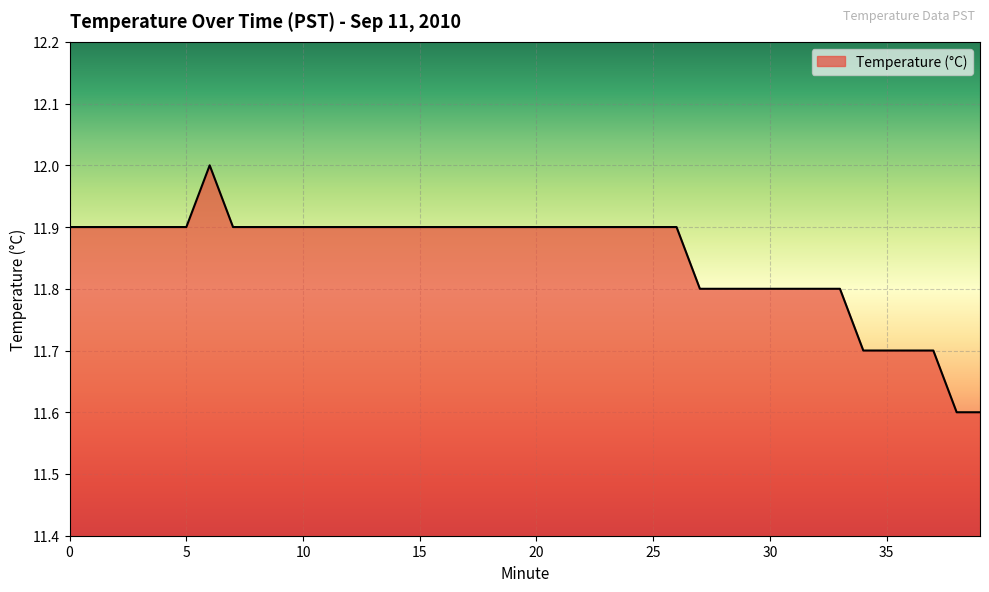

What is the maximum value shown in the chart?

12.0